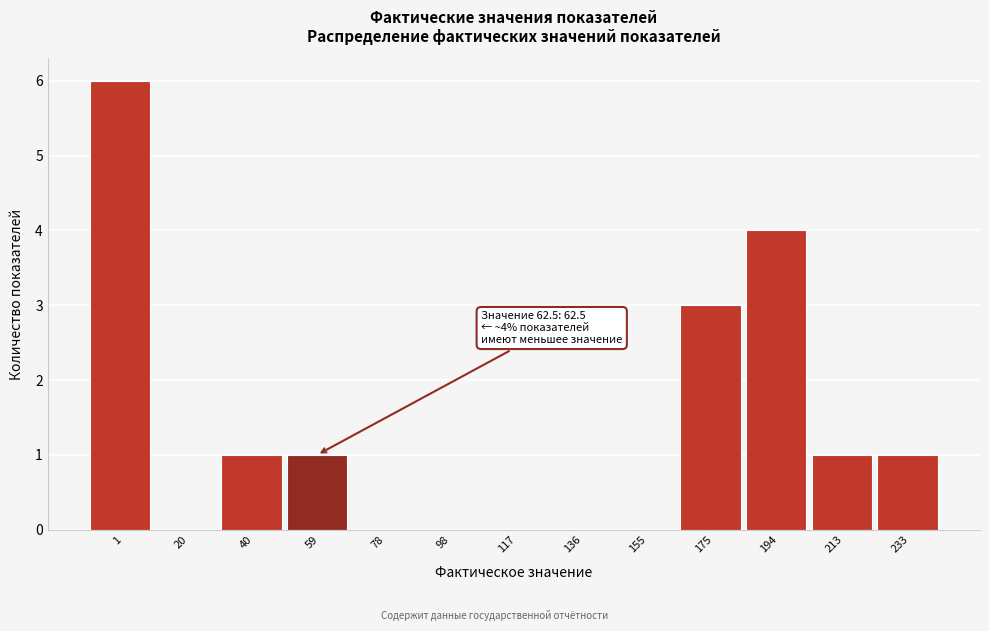

Reading left to right, what are all the values shown in this chart?

1=6	20=0	40=1	59=1	78=0	98=0	117=0	136=0	155=0	175=3	194=4	213=1	233=1